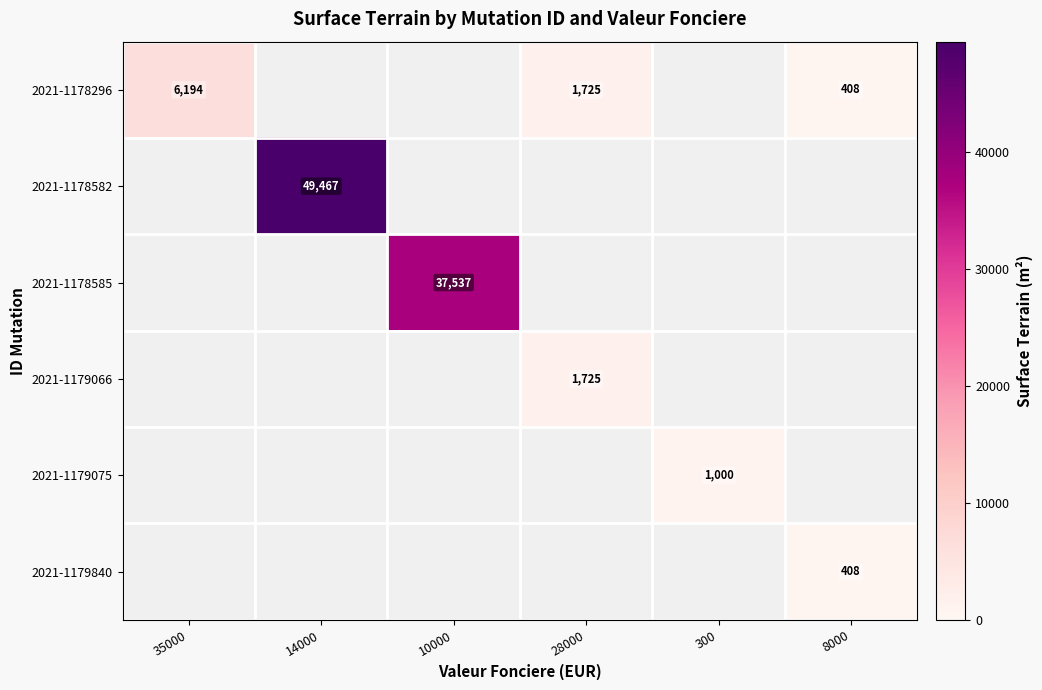

The 2021-1178582 series shows 26792 at 14000. True or false?

False